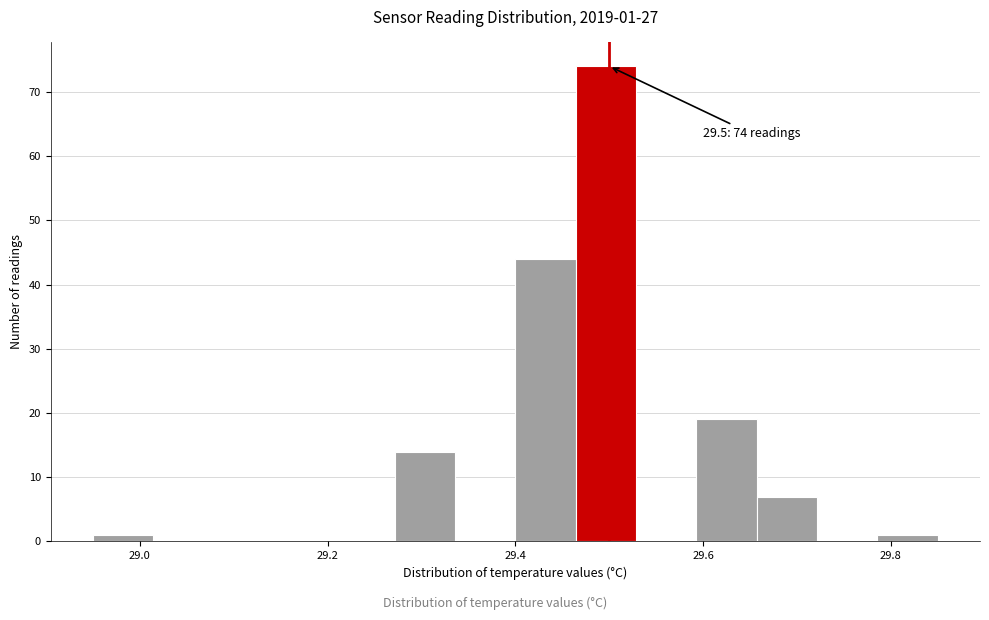

Read against the x-axis, roughly where is the centre of the tallest bar?

29.50